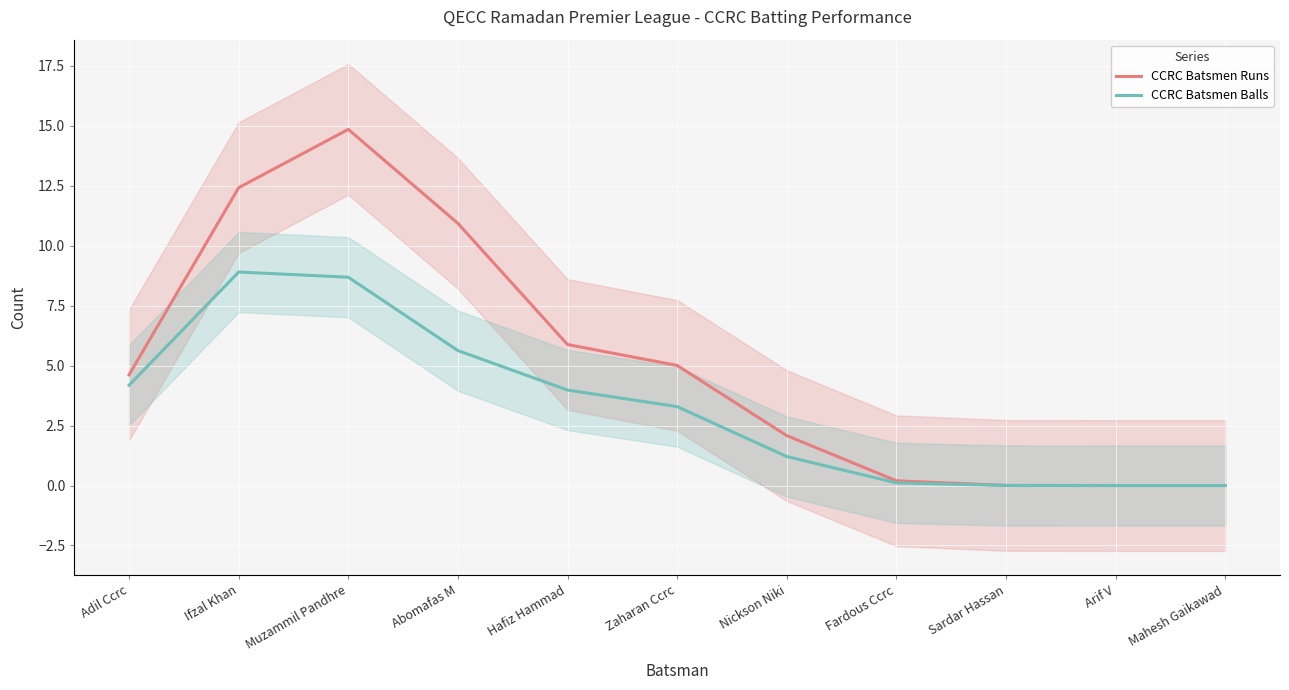

What is the difference between the CCRC Batsmen Runs values at Adil Ccrc and Zaharan Ccrc?

0.4